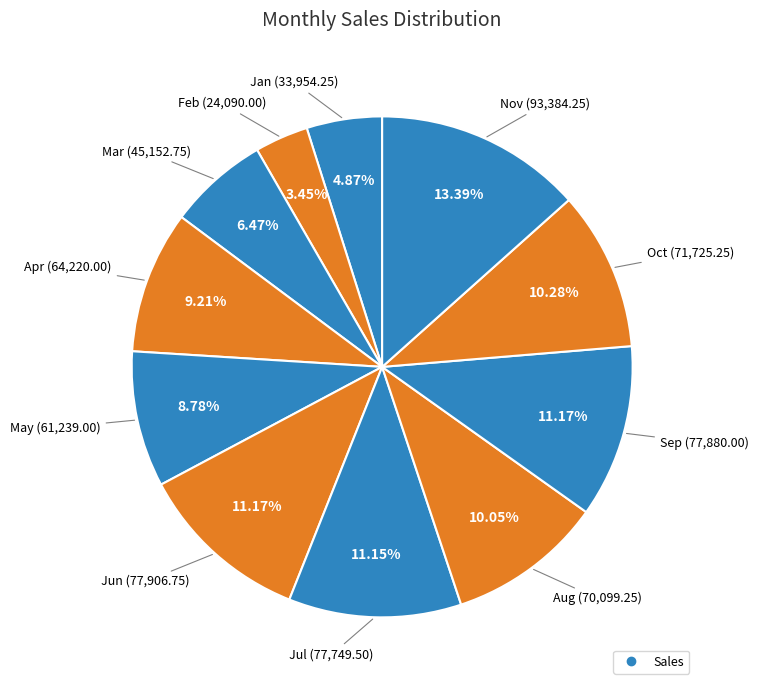

Rank the categories by value from highest to lowest.

Nov, Jun, Sep, Jul, Oct, Aug, Apr, May, Mar, Jan, Feb